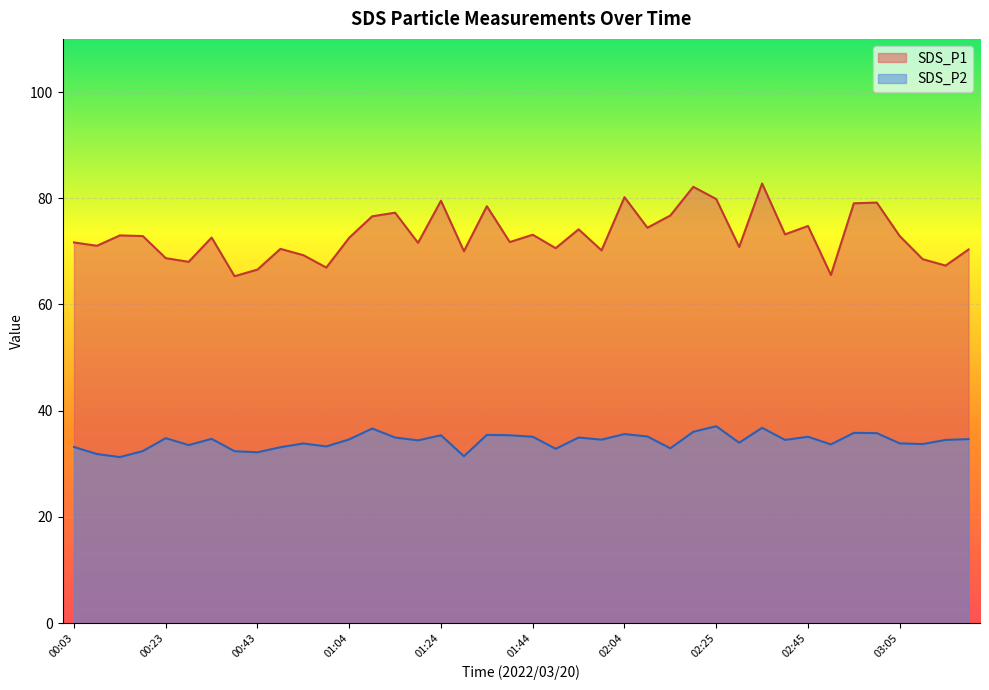

What is the label of the 24th point from the left?

01:59